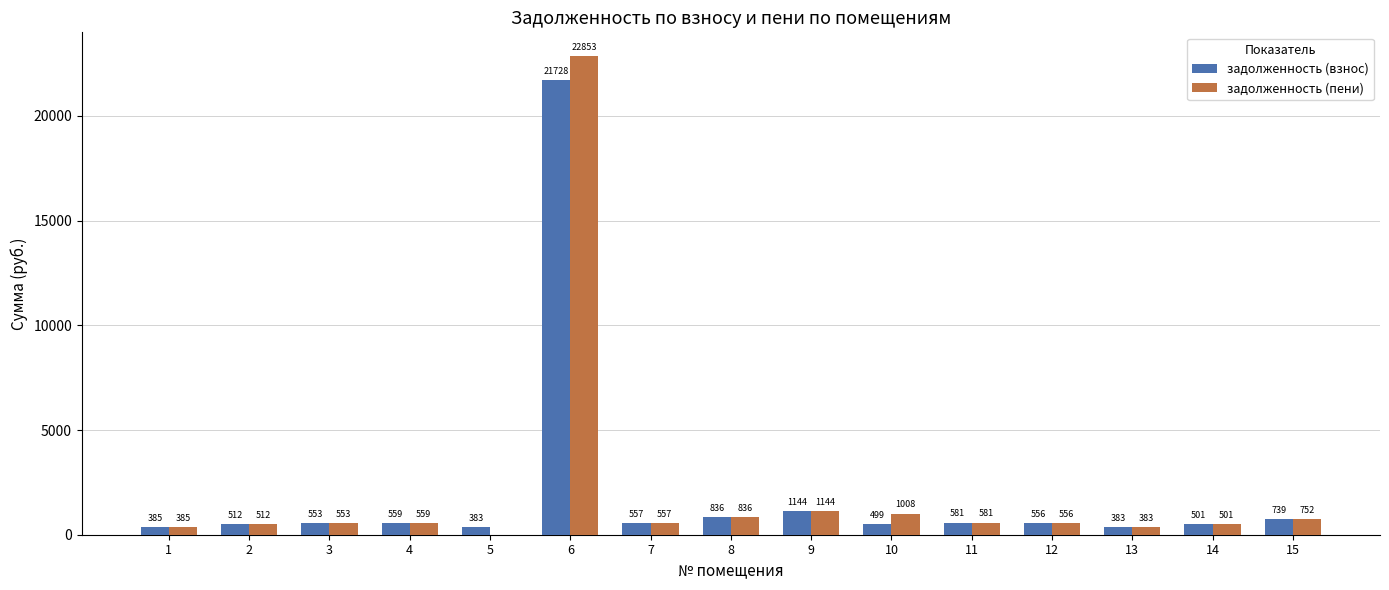

Is the value of задолженность (пени) at 3 greater than the value of задолженность (взнос) at 15?

No